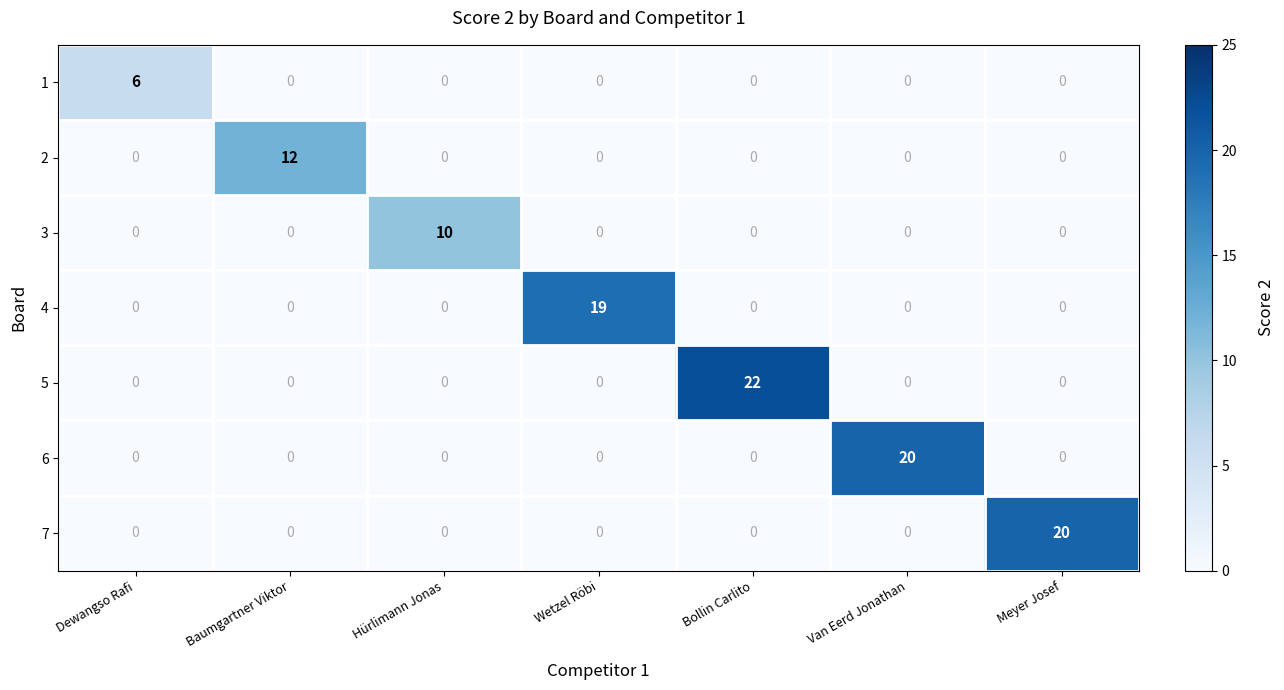

Which series has the largest range (max minus min)?

5